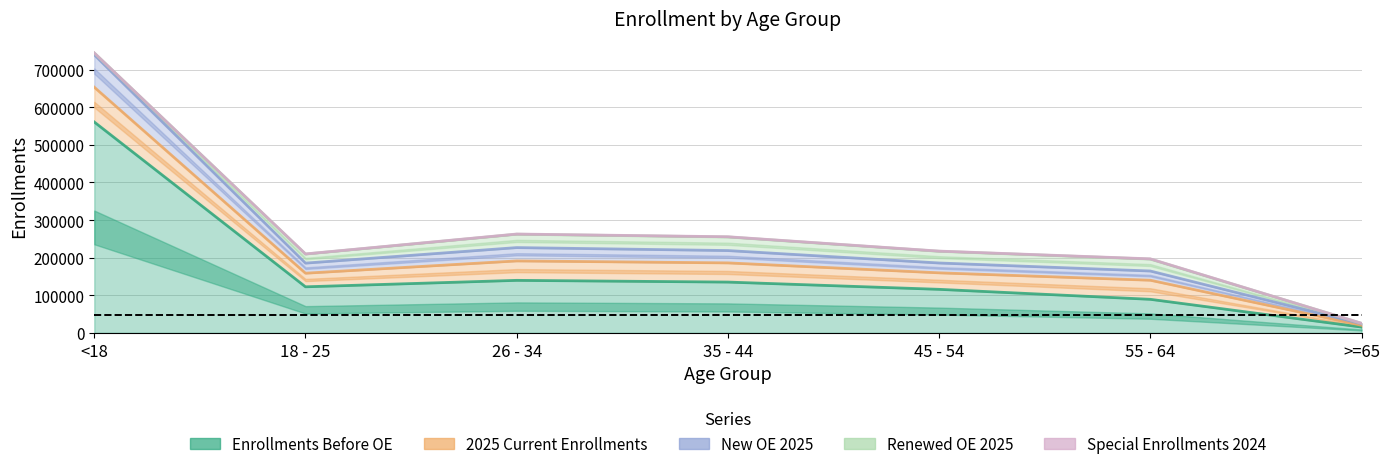

What is the value of the New OE 2025 point at the 6th from the left?

24520